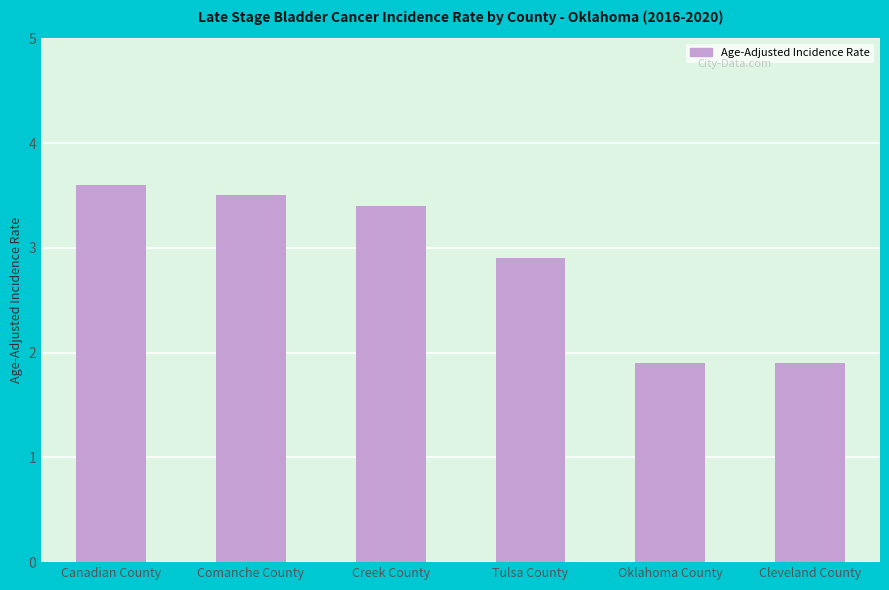

What is the change in value from Comanche County to Tulsa County?

-0.6